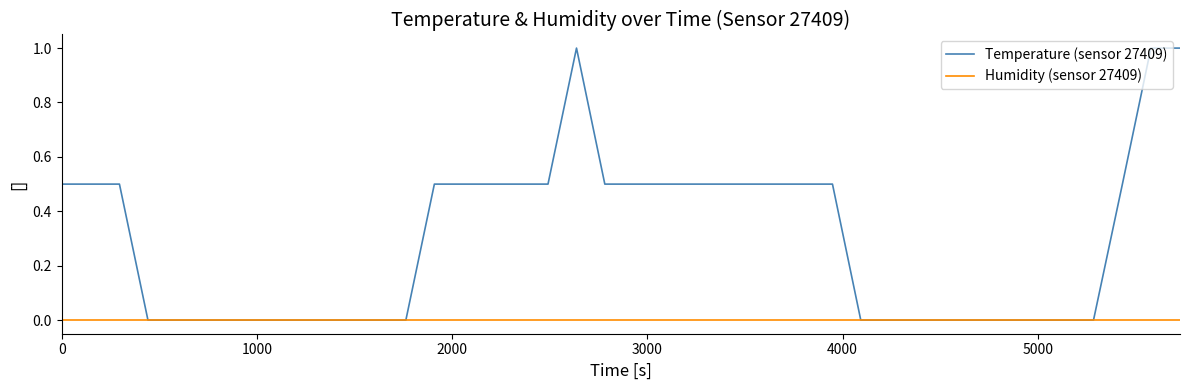

Rank the series by their average value, from highest to lowest.

Temperature (sensor 27409), Humidity (sensor 27409)